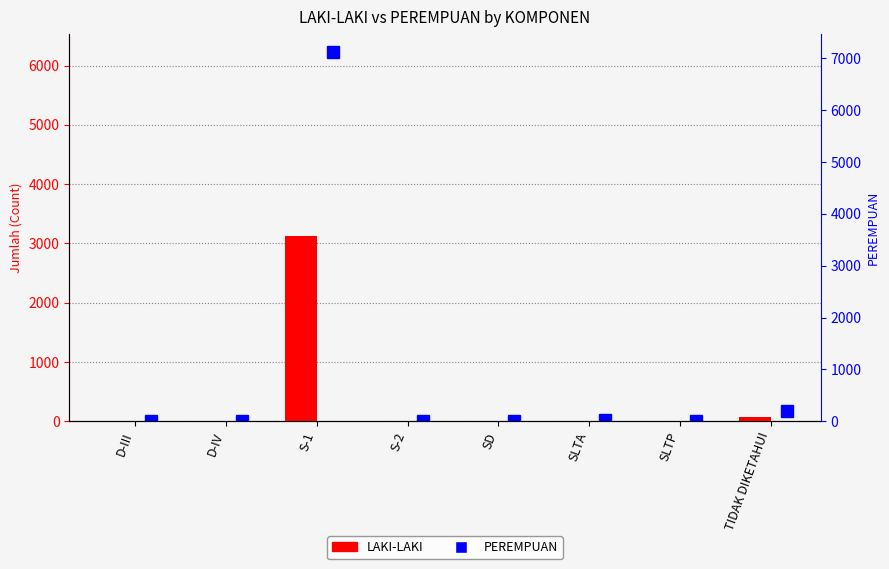

How many series are shown in this chart?

2